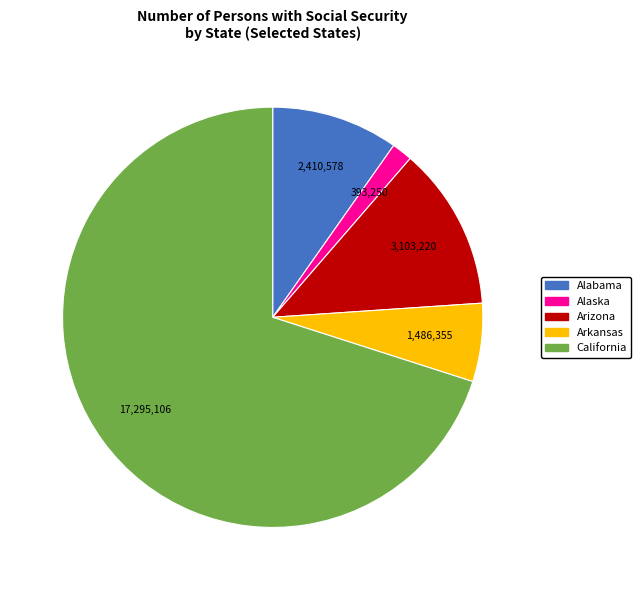

Rank the categories by value from lowest to highest.

Alaska, Arkansas, Alabama, Arizona, California